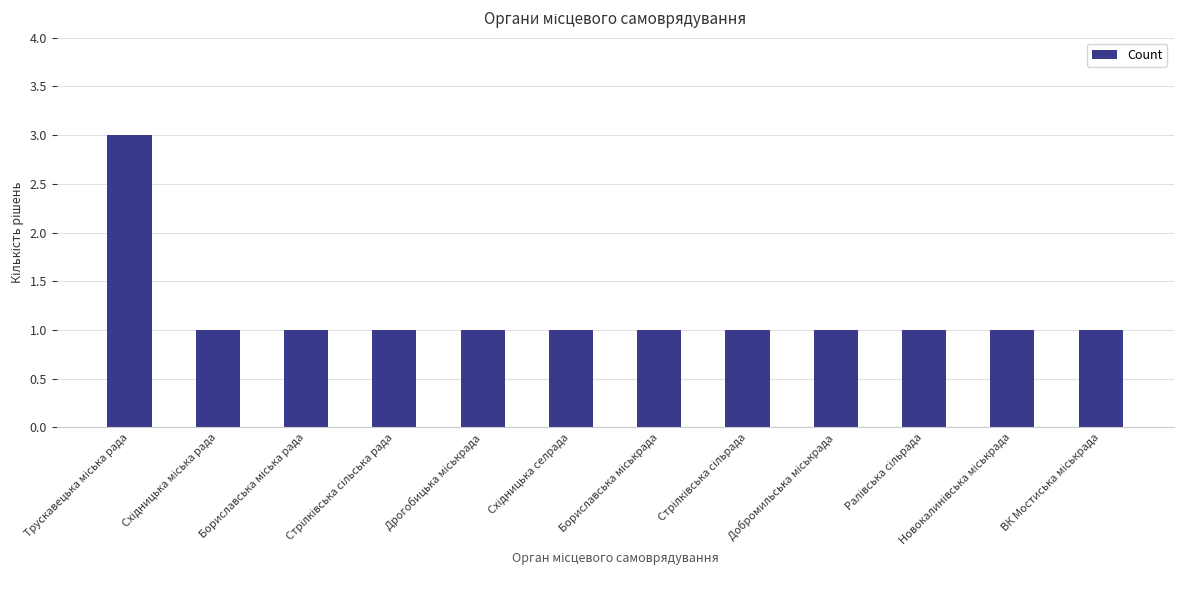

What is the maximum value shown in the chart?

3